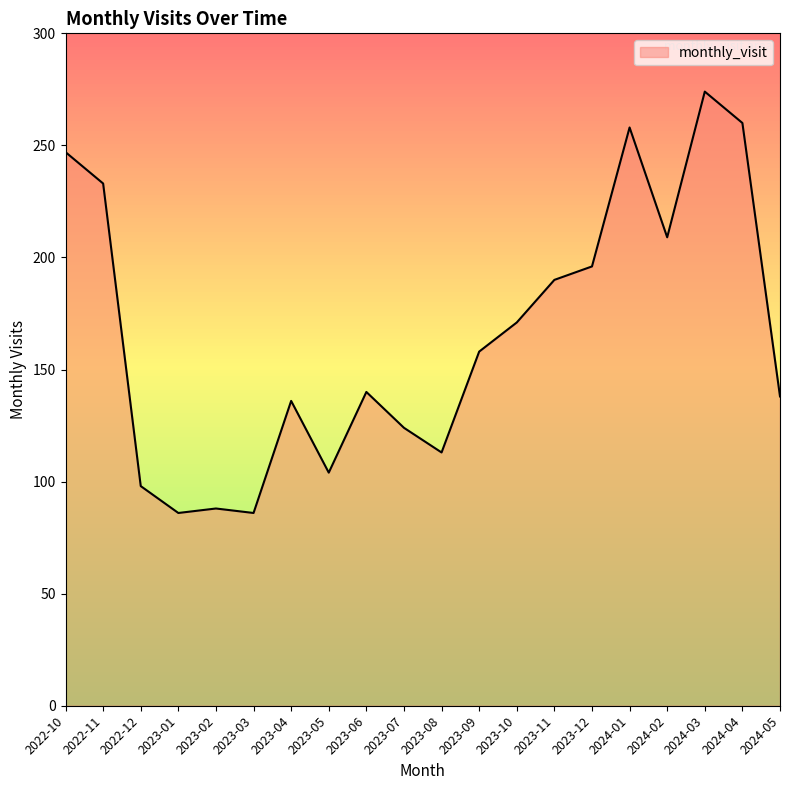

Which has a higher value, 2022-11 or 2024-03?

2024-03